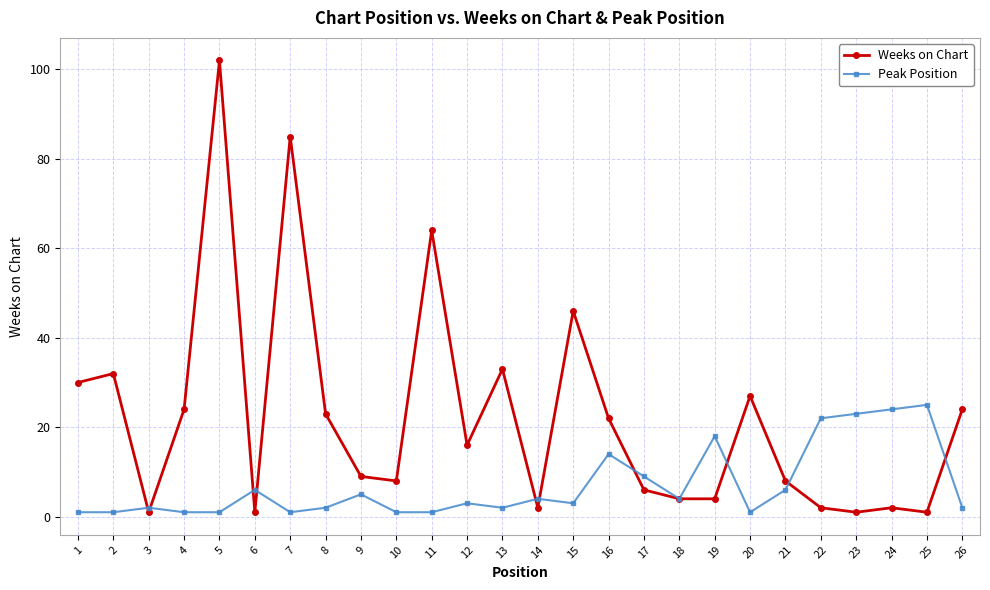

At which label does Peak Position first exceed 3?

6